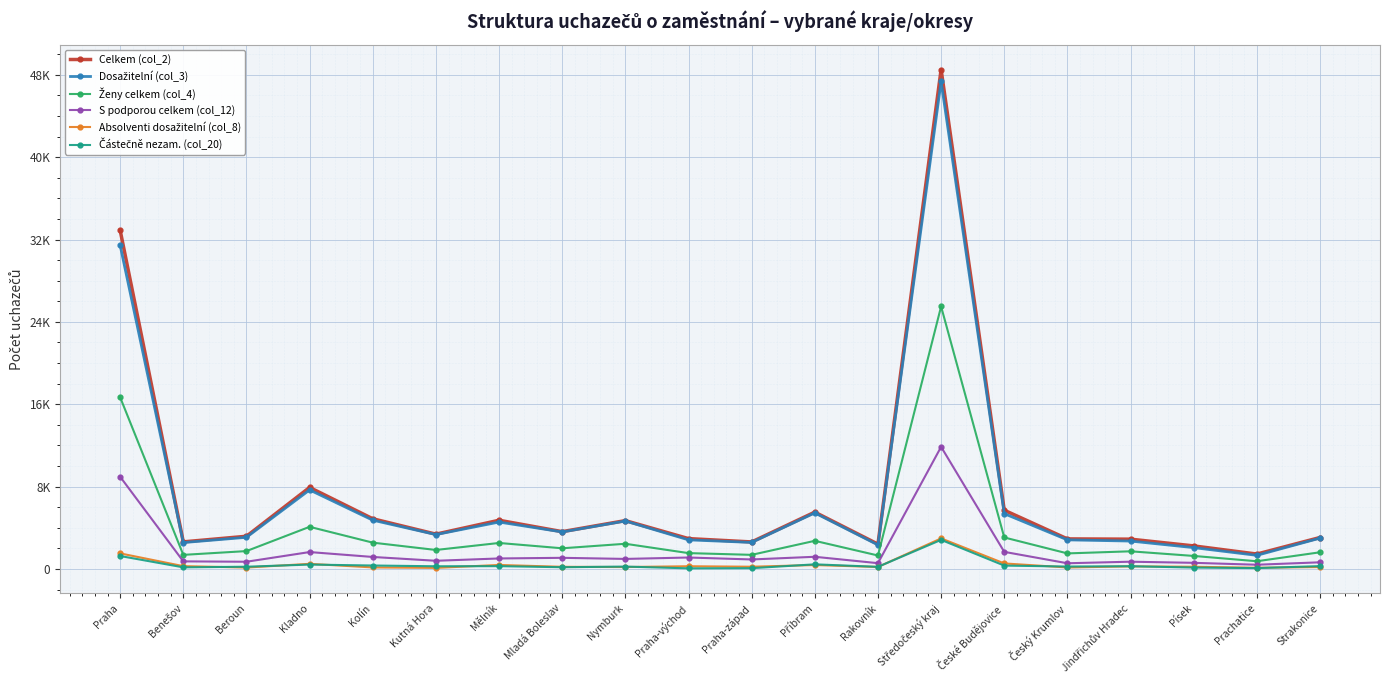

Does the chart have visible grid lines?

Yes